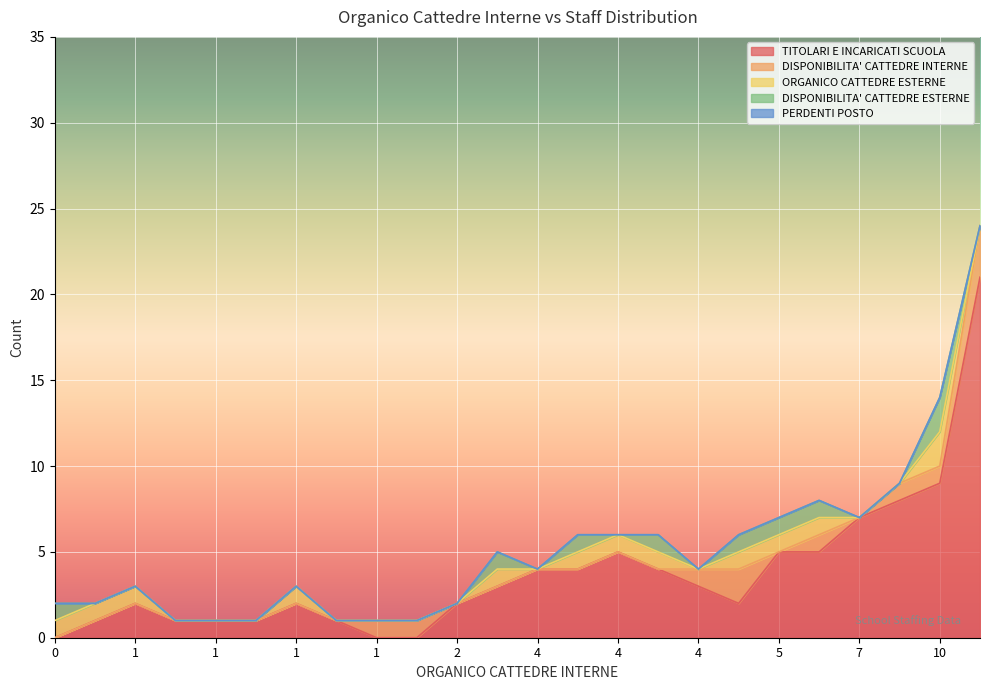

What are all the series names shown in the legend?

TITOLARI E INCARICATI SCUOLA, DISPONIBILITA' CATTEDRE INTERNE, ORGANICO CATTEDRE ESTERNE, DISPONIBILITA' CATTEDRE ESTERNE, PERDENTI POSTO